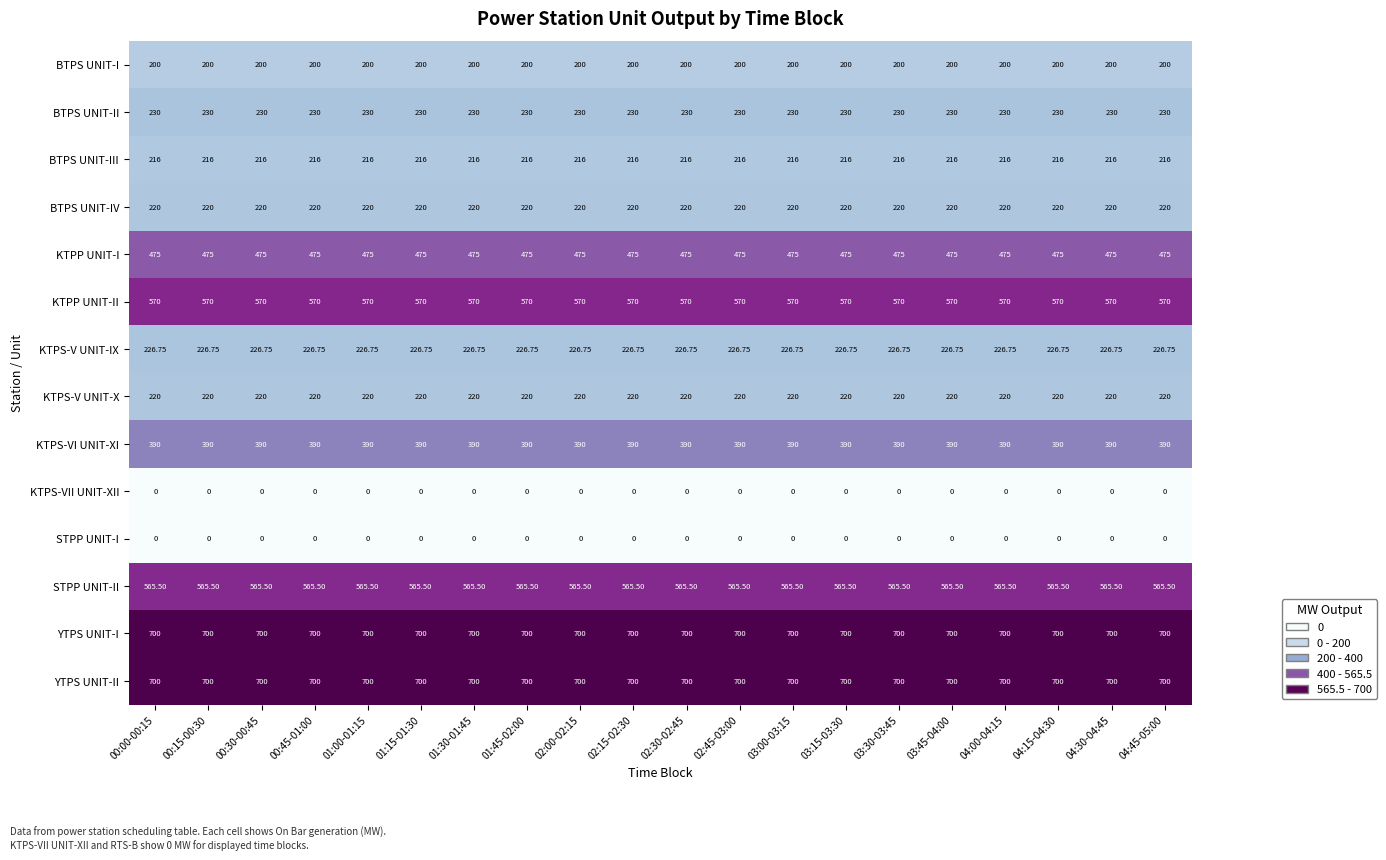

Is the value of YTPS UNIT-I at 00:45-01:00 greater than the value of KTPS-VII UNIT-XII at 04:00-04:15?

Yes